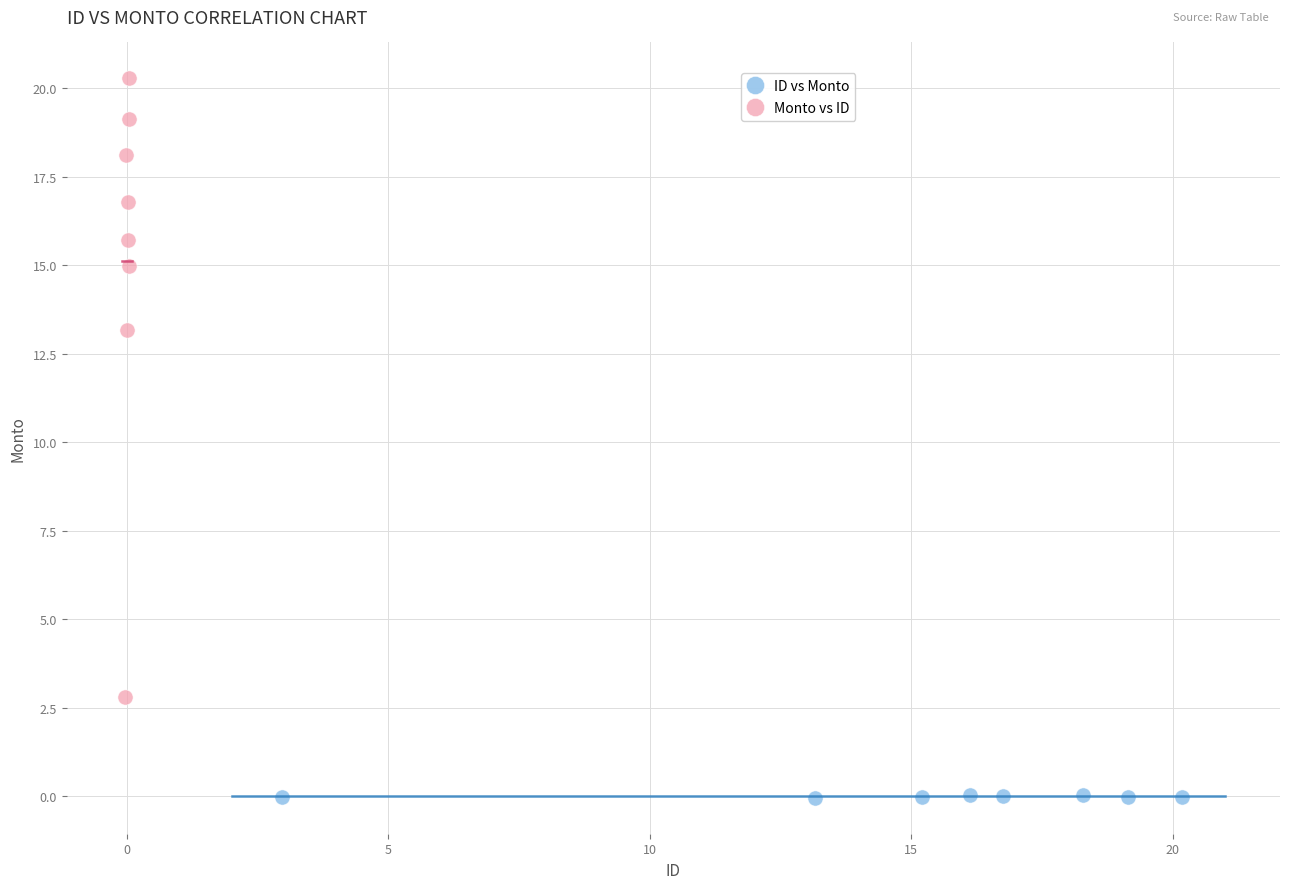

Which series contains the highest Y value?

Monto vs ID